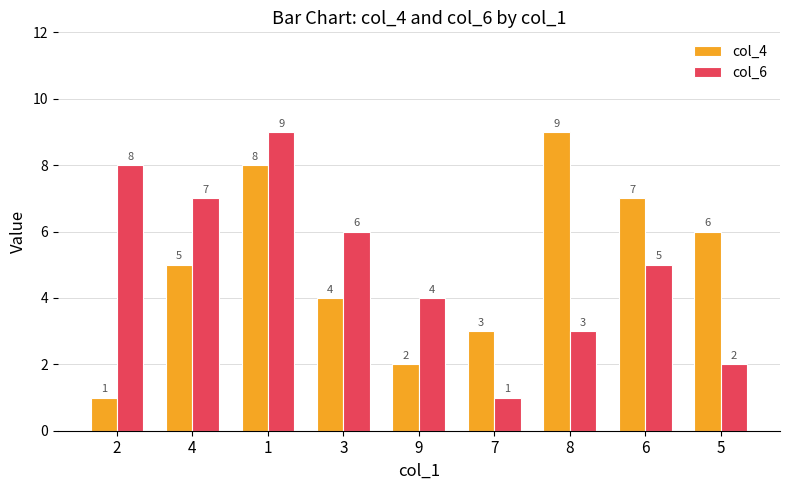

Reading left to right, extract all data points from this chart.

col_4: 2=1	4=5	1=8	3=4	9=2	7=3	8=9	6=7	5=6
col_6: 2=8	4=7	1=9	3=6	9=4	7=1	8=3	6=5	5=2